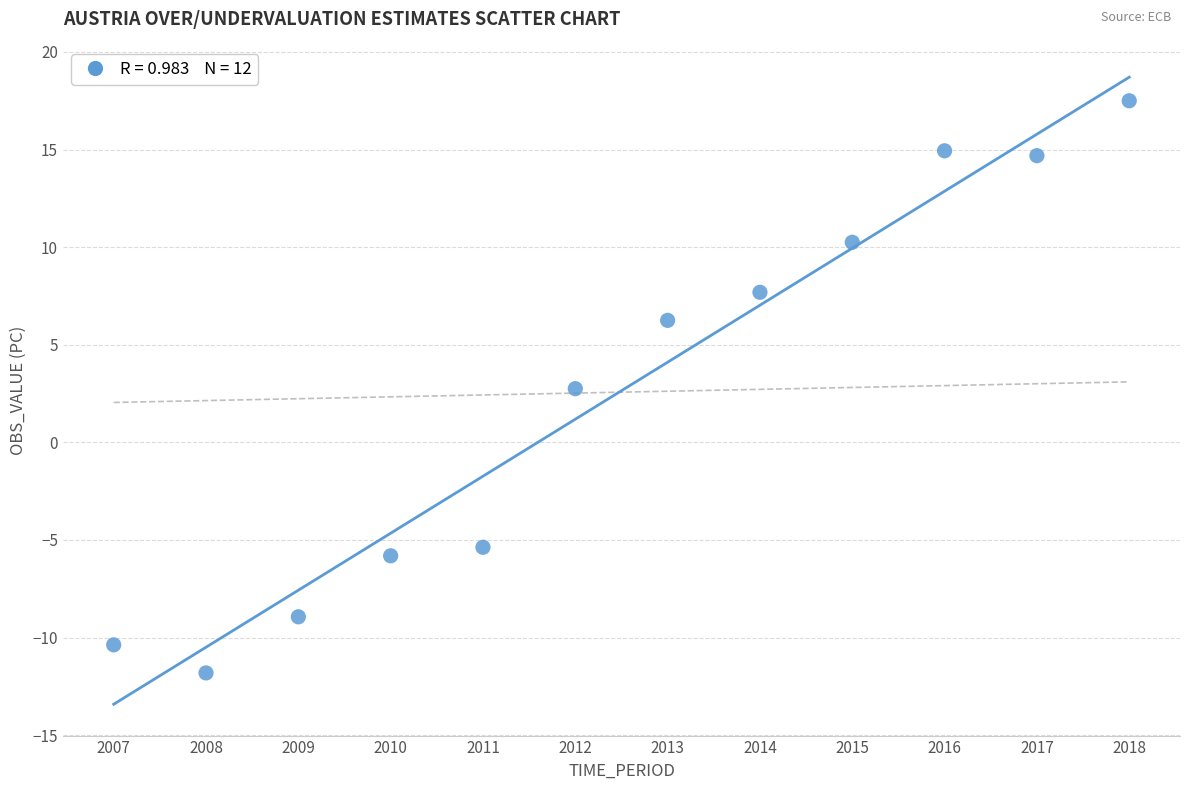

What Y value in the scatter plot is closest to 2?

2.8